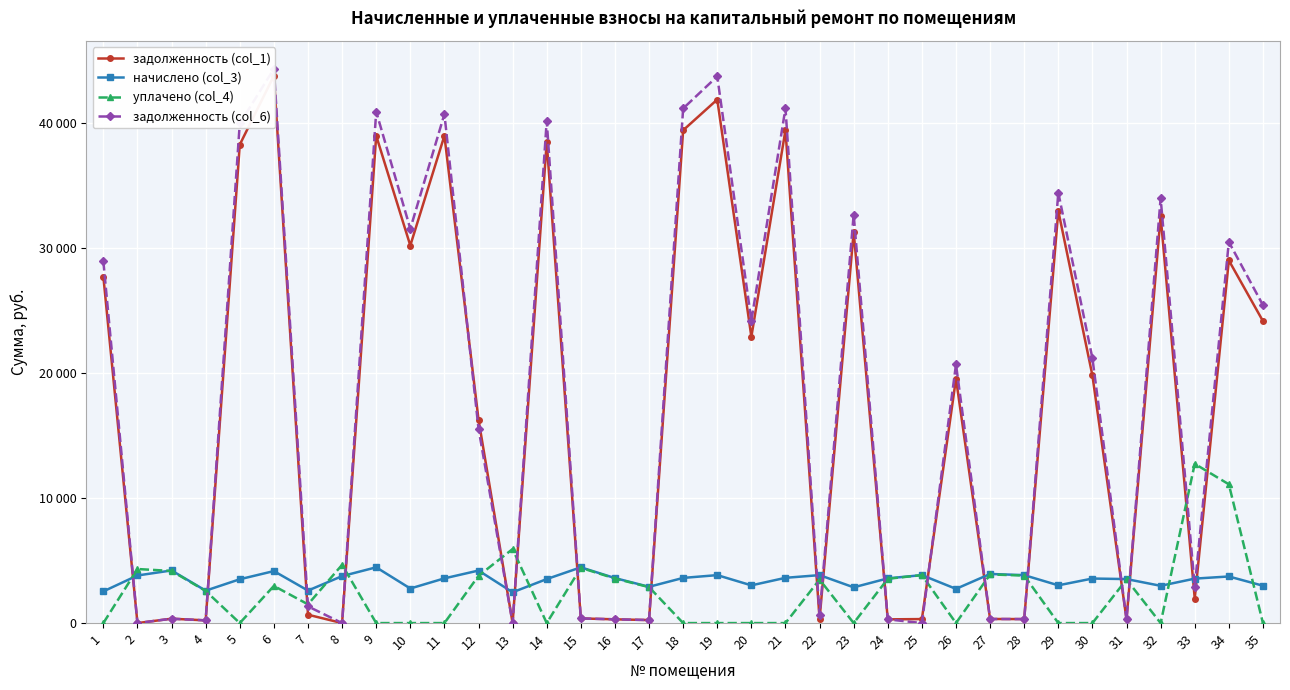

Which series changed the most between 1 and 31?

задолженность (col_6)